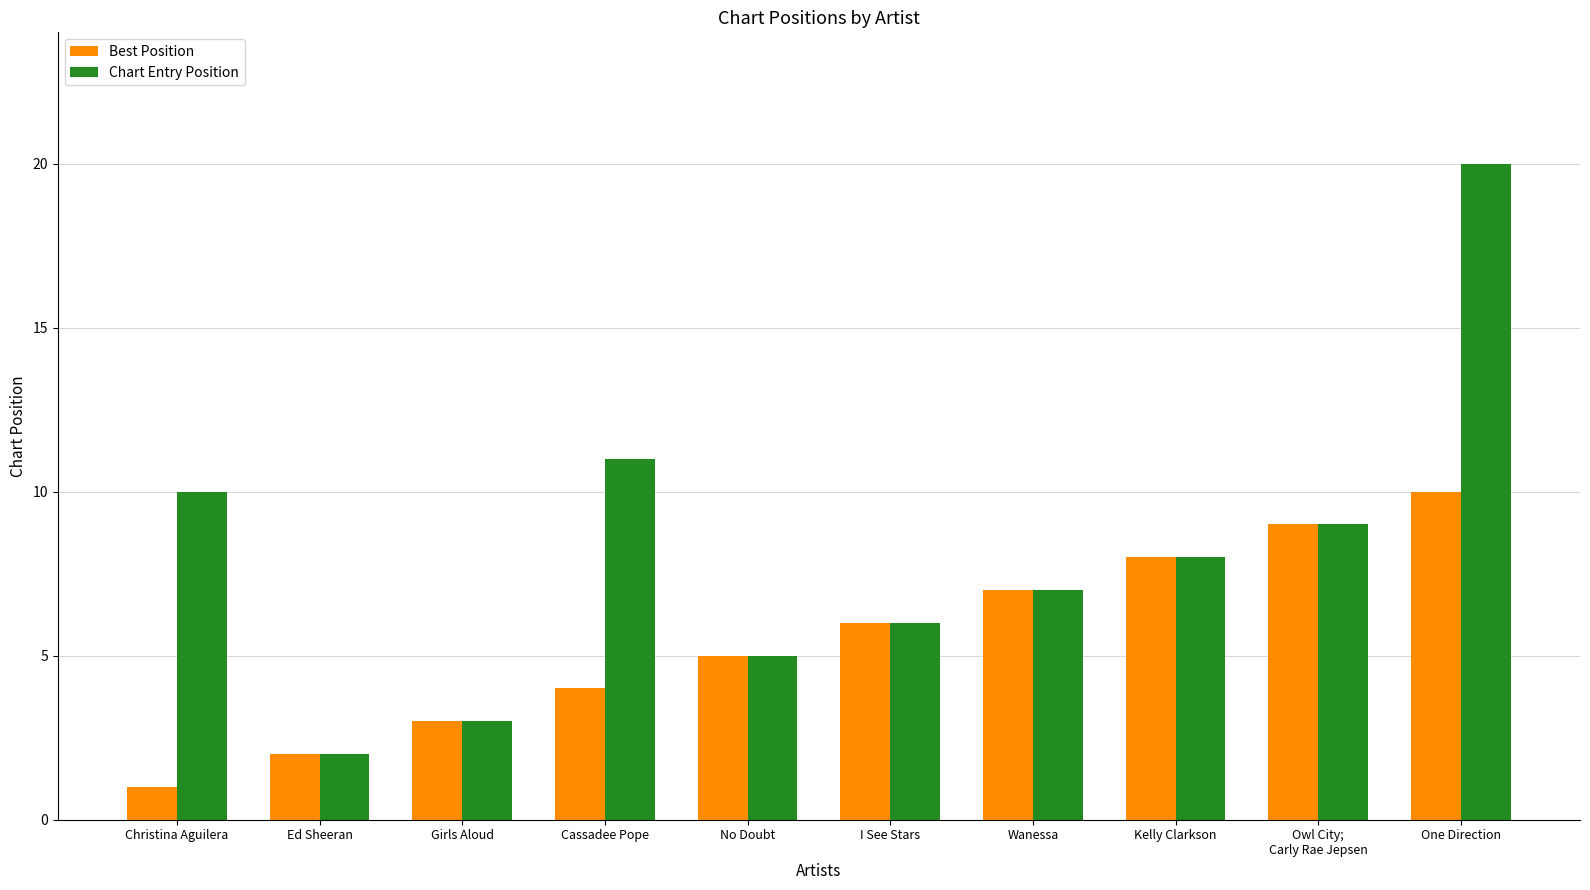

The Chart Entry Position series shows 7 at Wanessa. True or false?

True